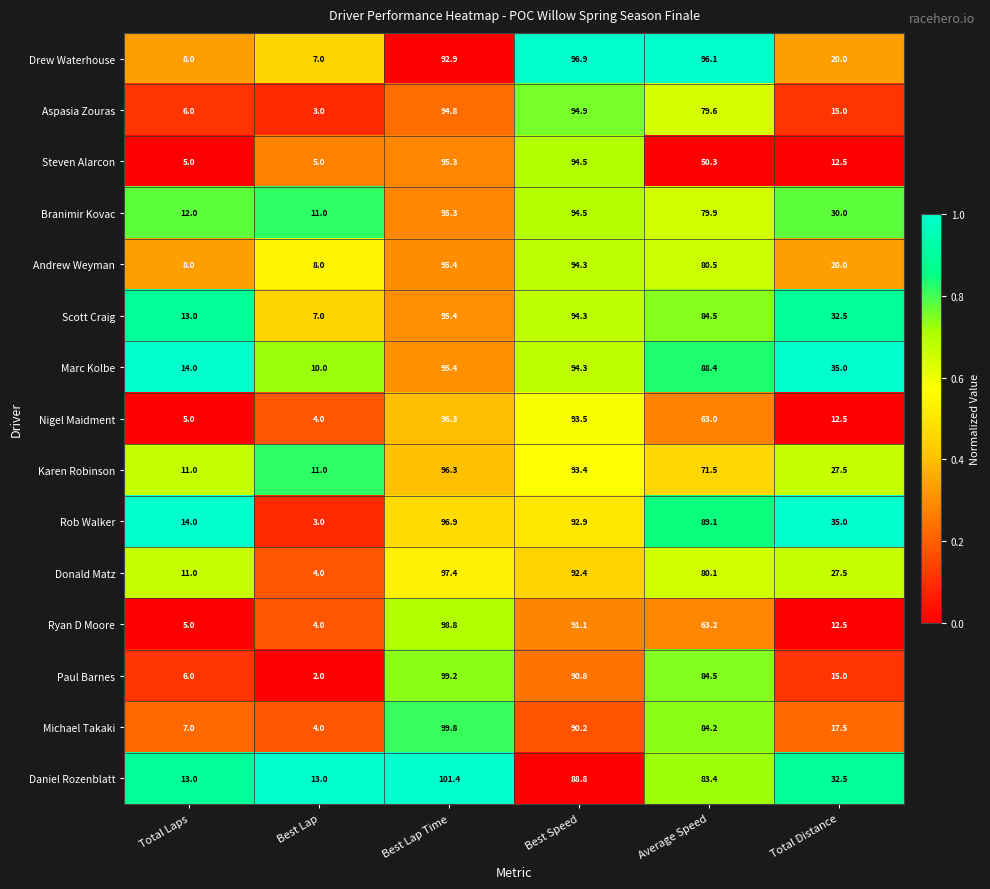

Where does the Daniel Rozenblatt series first go above 83?

Best Lap Time